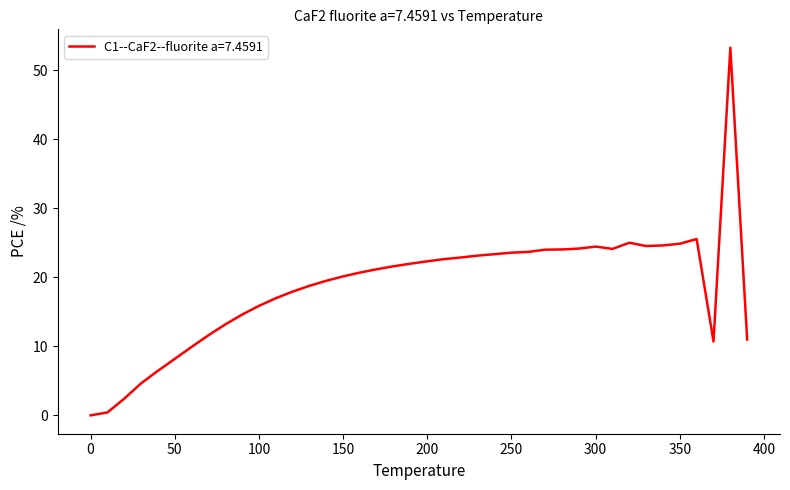

What is the greatest value displayed?

53.3